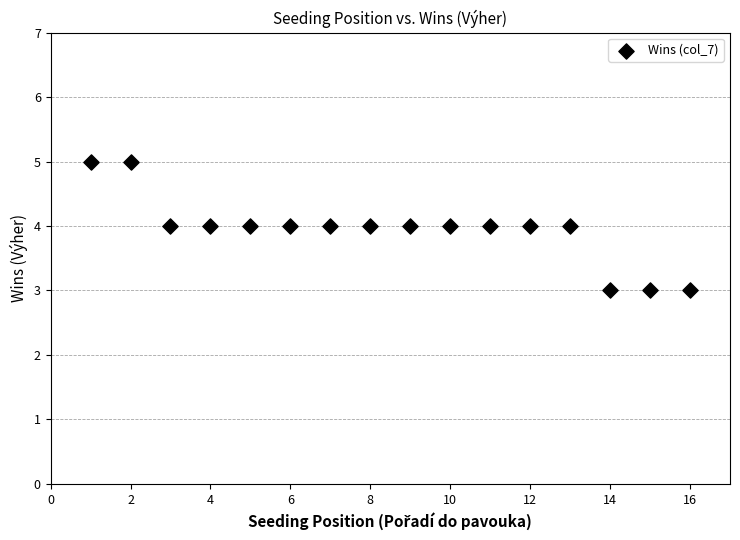

What is the range of X values (max minus min)?

15